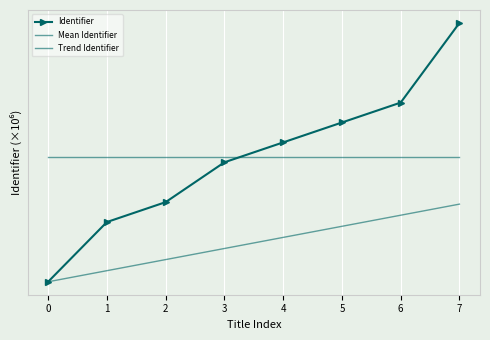

The value of Trend Identifier at 5 is 7.4. True or false?

True